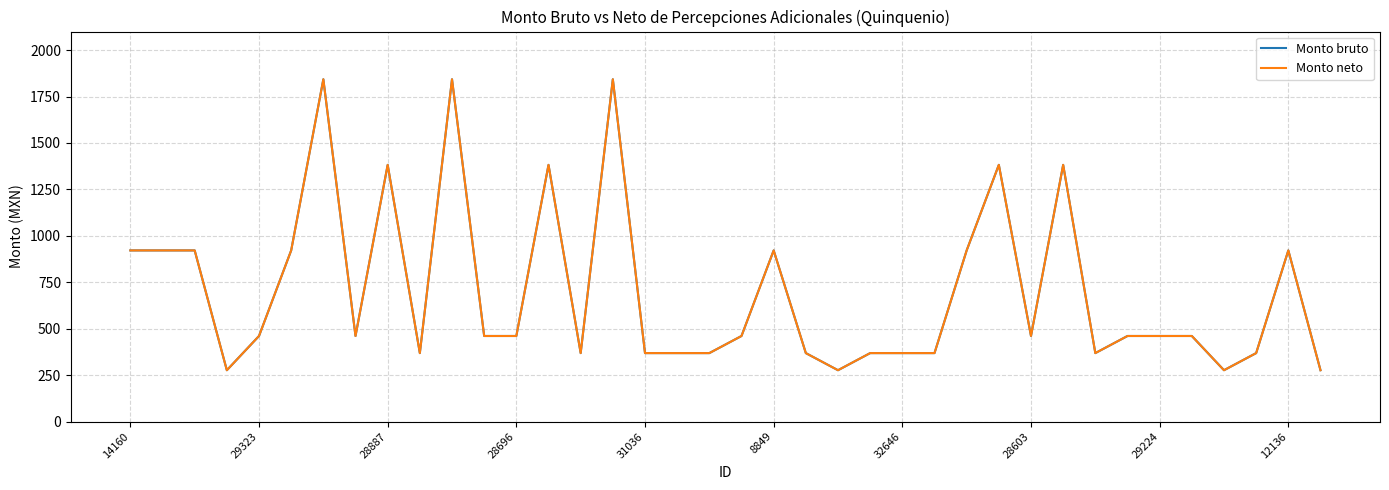

Is this an area chart (filled region under the line)?

No